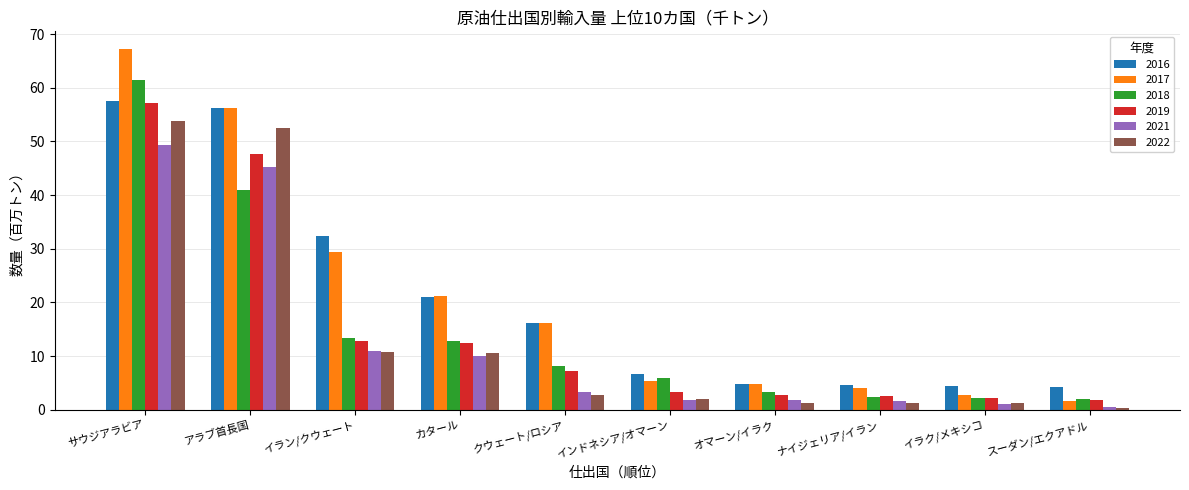

Which label corresponds to the largest value in the chart?

サウジアラビア